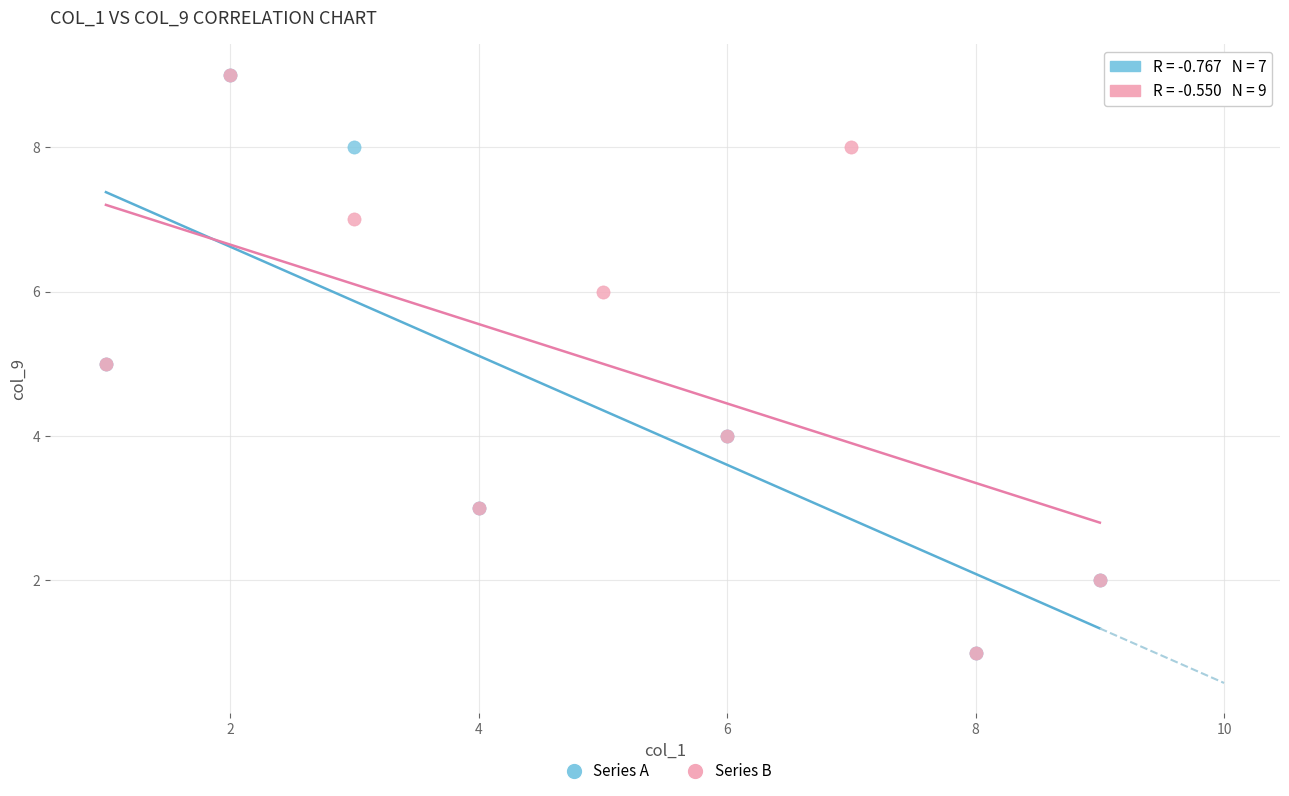

What are all the series names shown in the legend?

Series A, Series B